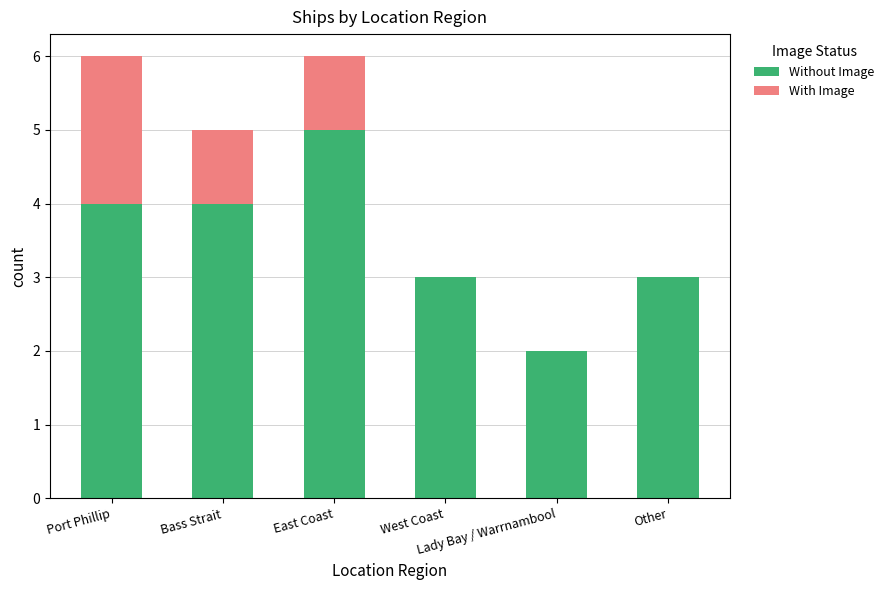

What is the highest value of the Without Image series?

5